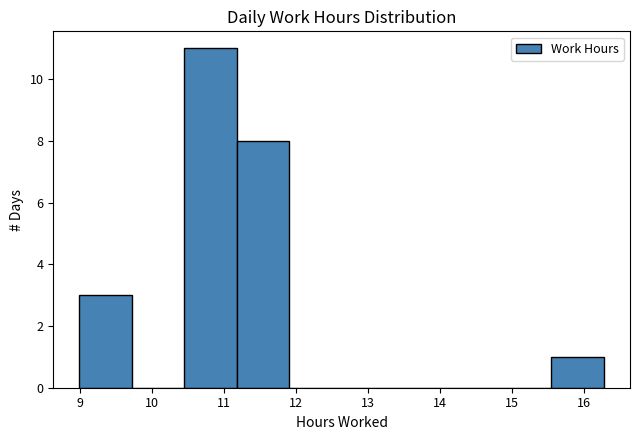

Reading left to right, transcribe this chart: for each bar, give the range it covers on the x-axis and its height. Neither the bar edges nor the heights are printed on the chart, so give them approximately, as read against the axes.

9.0 to 9.7: 3
9.7 to 10.4: 0
10.4 to 11.2: 11
11.2 to 11.9: 8
11.9 to 12.6: 0
12.6 to 13.4: 0
13.4 to 14.1: 0
14.1 to 14.8: 0
14.8 to 15.5: 0
15.5 to 16.3: 1